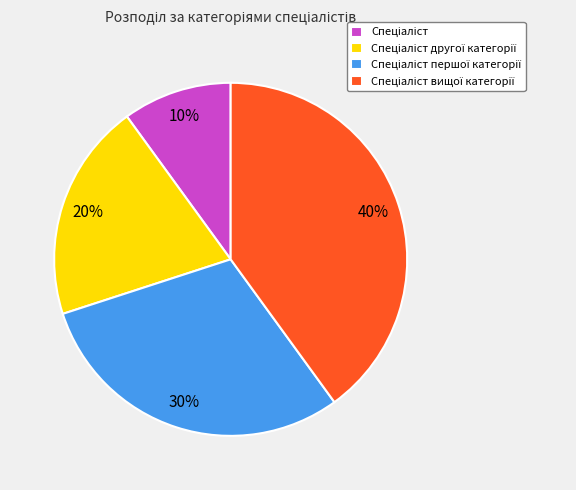

Does any single category account for the majority?

No